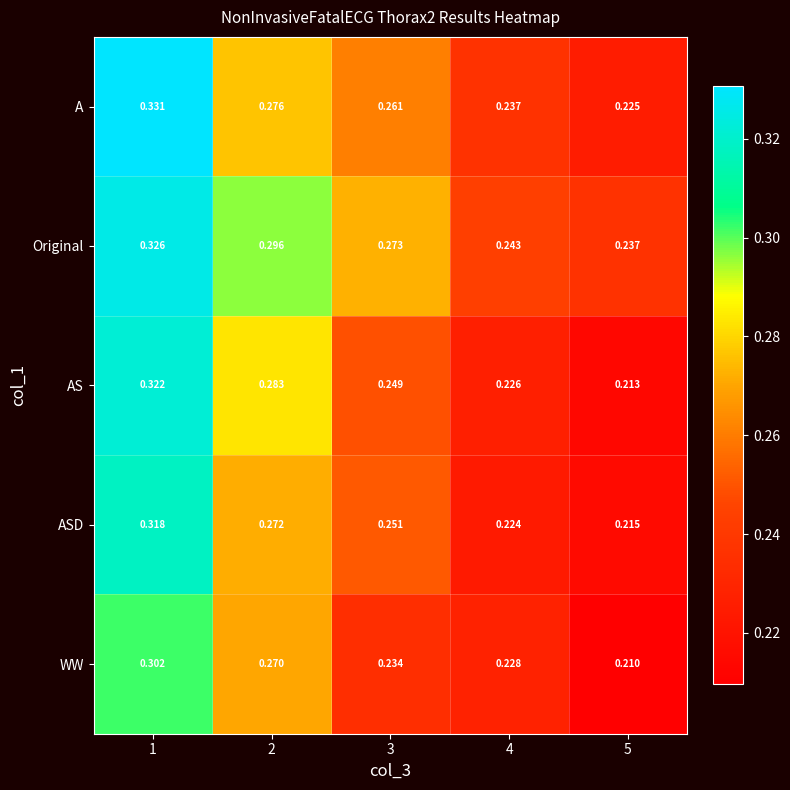

Which series has the widest spread of values?

AS